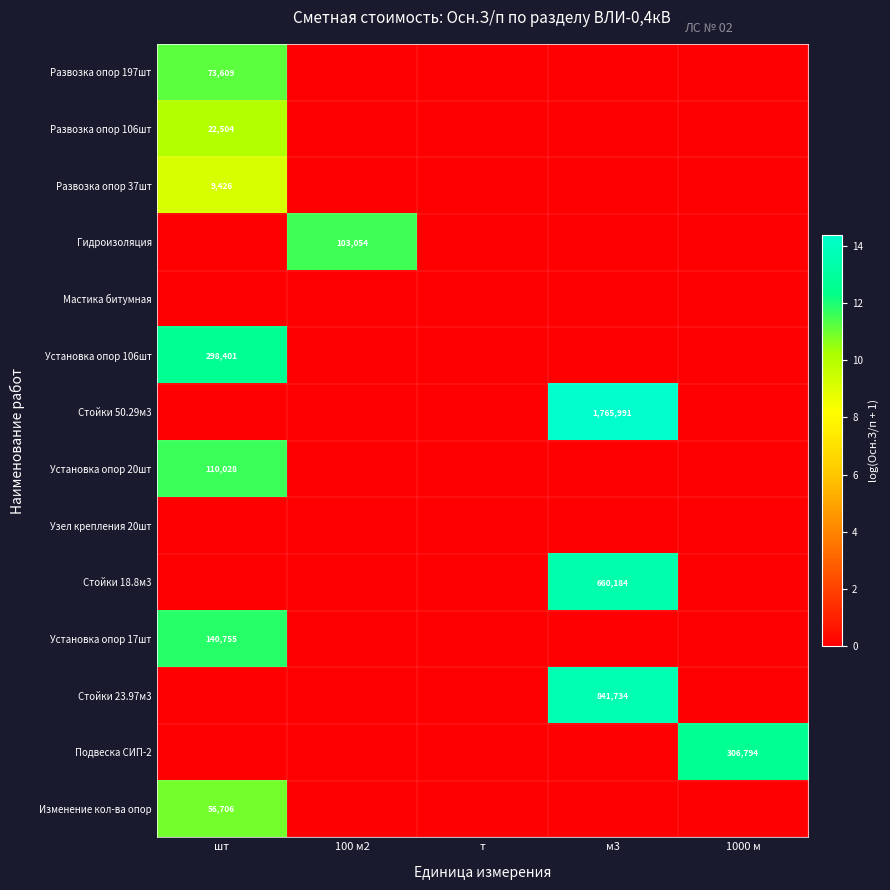

True or false: Установка опор 20шт has a value of 110028 at шт.

True